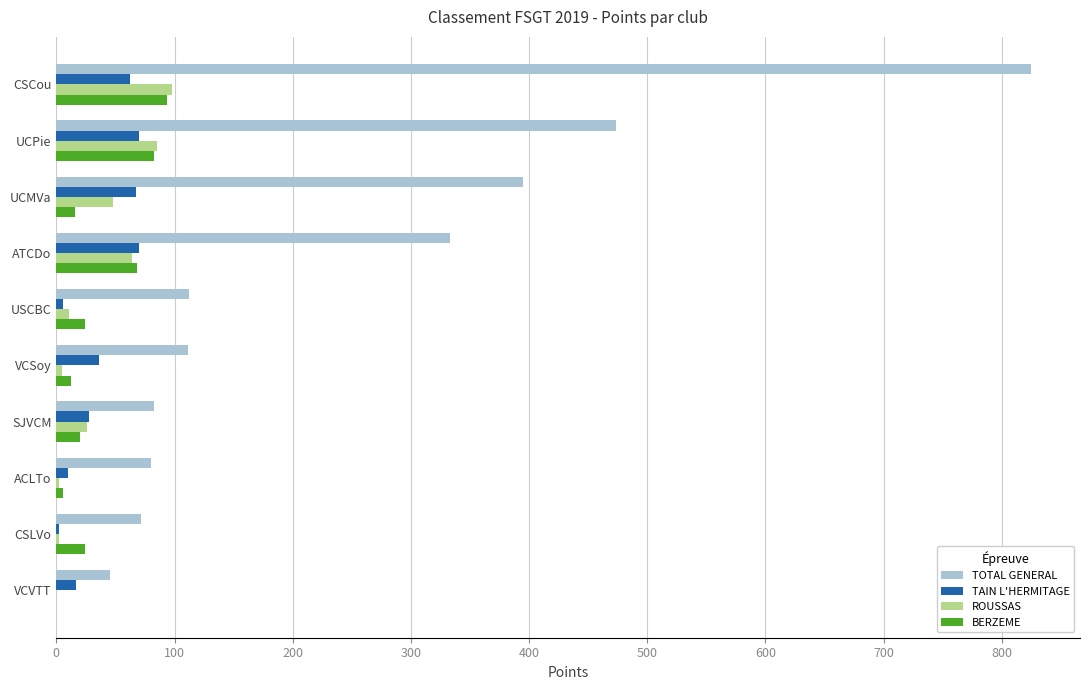

What is the greatest value displayed?

825